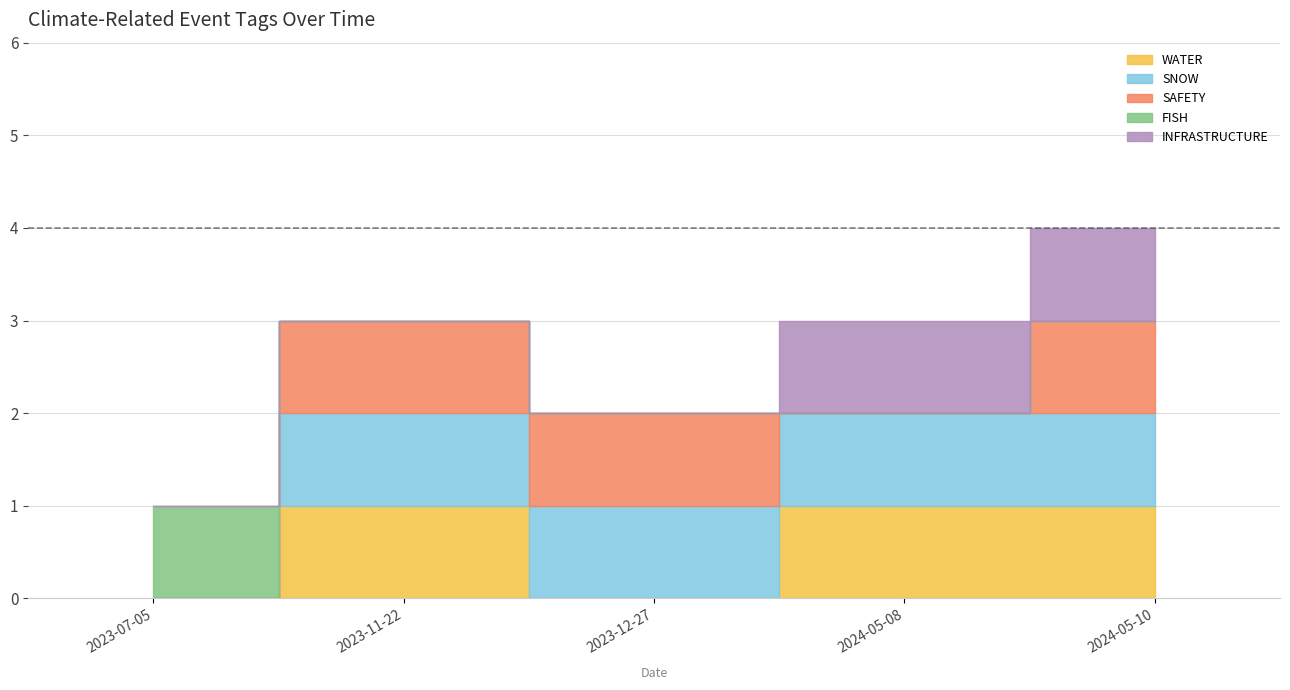

What are all the series names shown in the legend?

WATER, SNOW, SAFETY, FISH, INFRASTRUCTURE